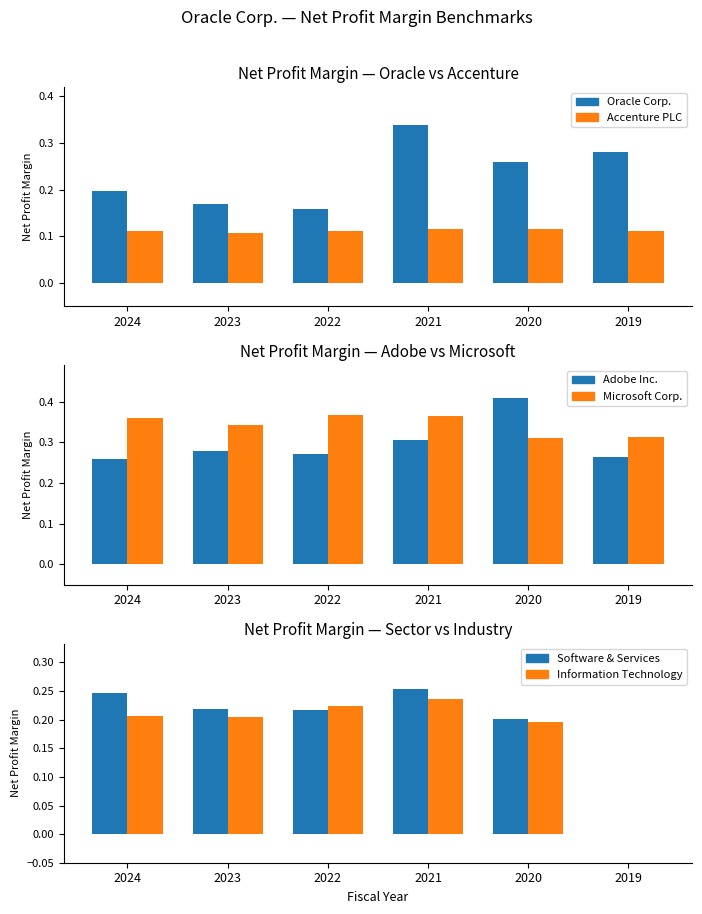

At which label is Software & Services closest to 0?

2019